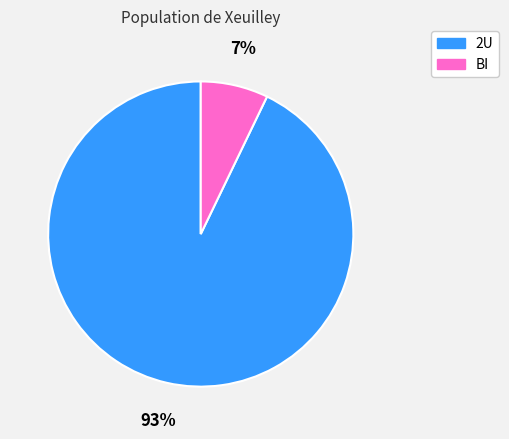

Between BI and 2U, which is larger?

2U